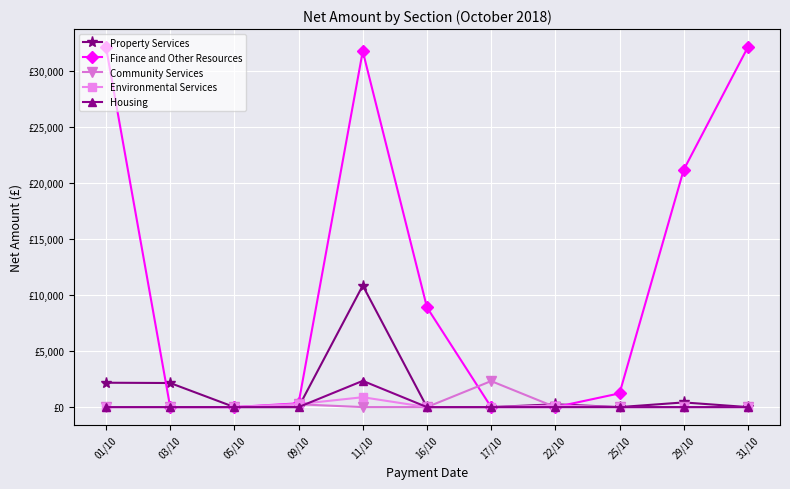

At how many categories does at least one series exceed 21629?

3